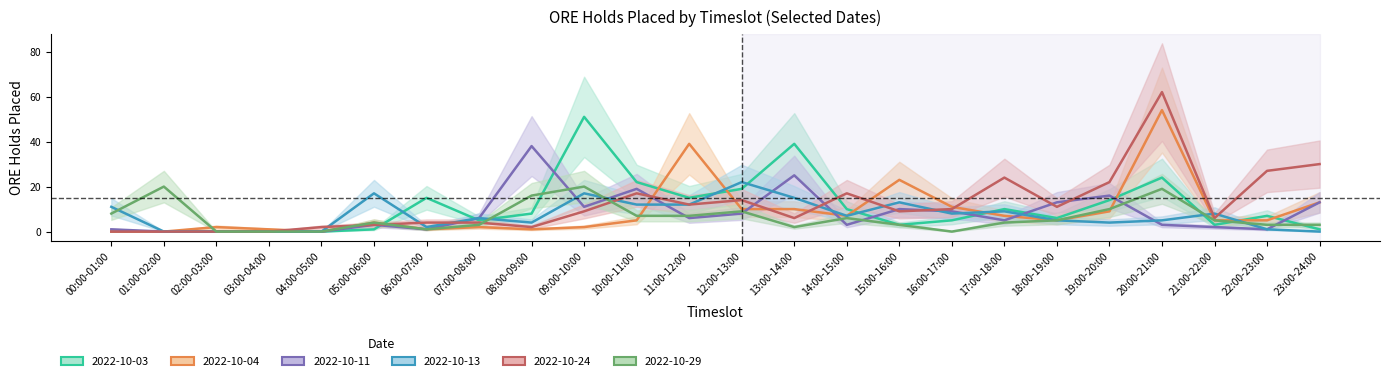

What is the label of the 8th point from the right?

16:00-17:00